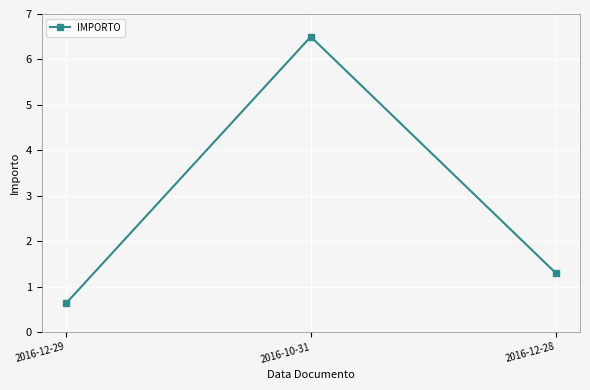

List the labels in order of value, smallest first.

2016-12-29, 2016-12-28, 2016-10-31